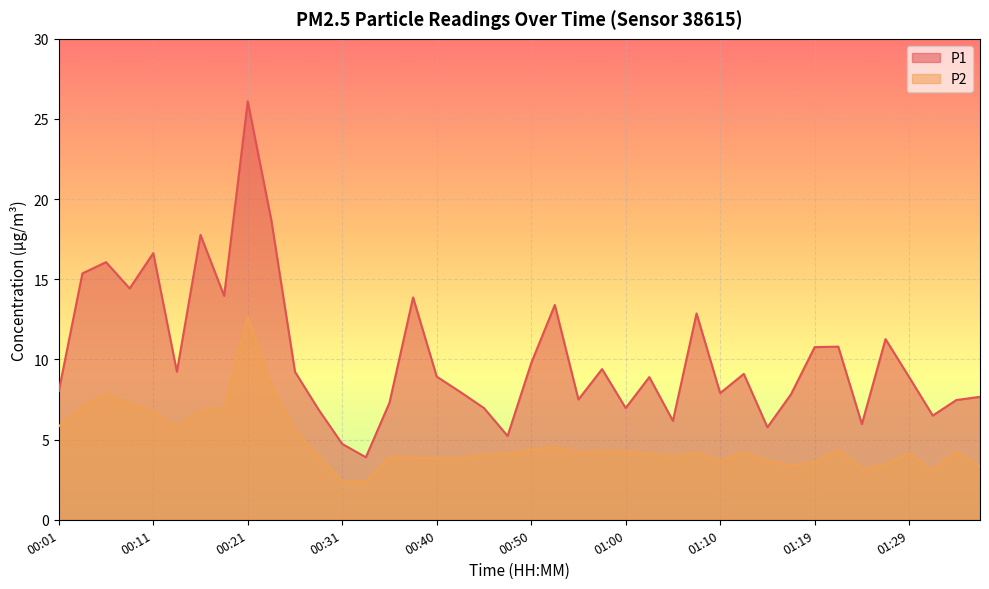

Rank the series at 00:31 from lowest to highest value.

P2, P1